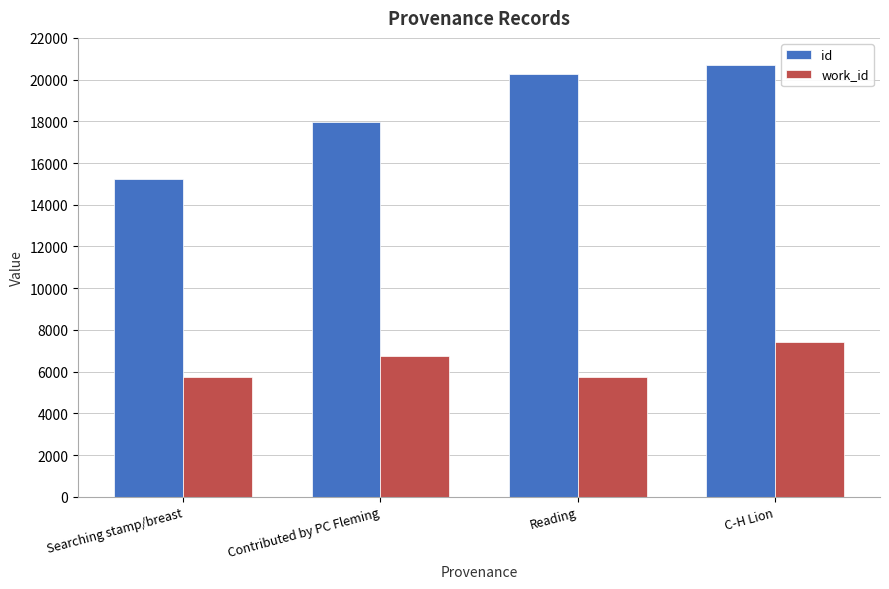

What is the difference between the maximum and minimum values in the work_id series?

1714